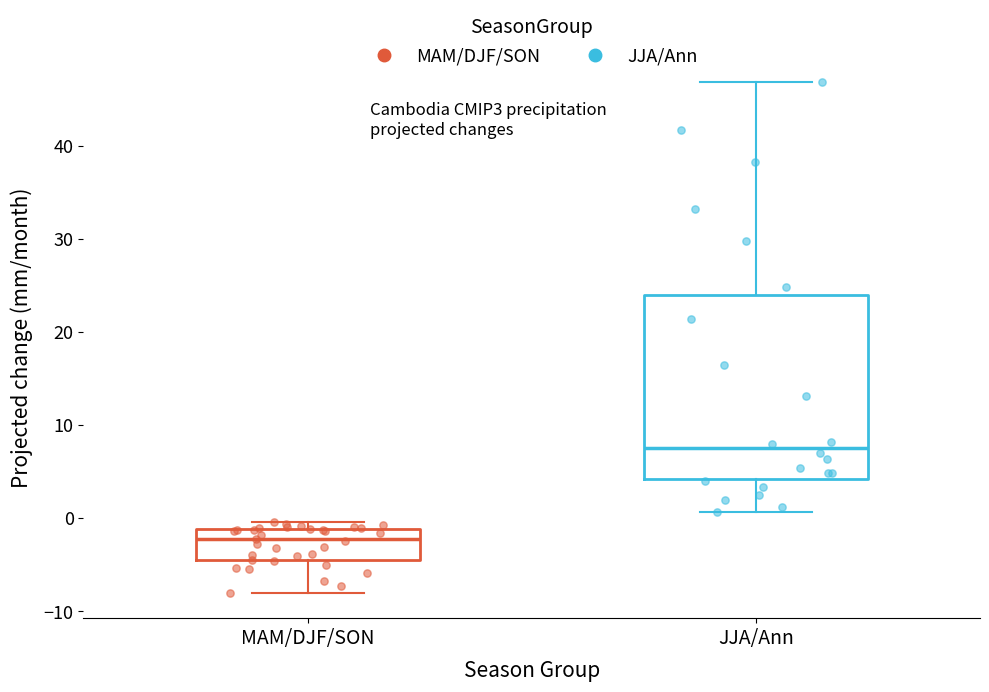

Which box is the tallest, from its lower edge to its upper edge?

JJA/Ann